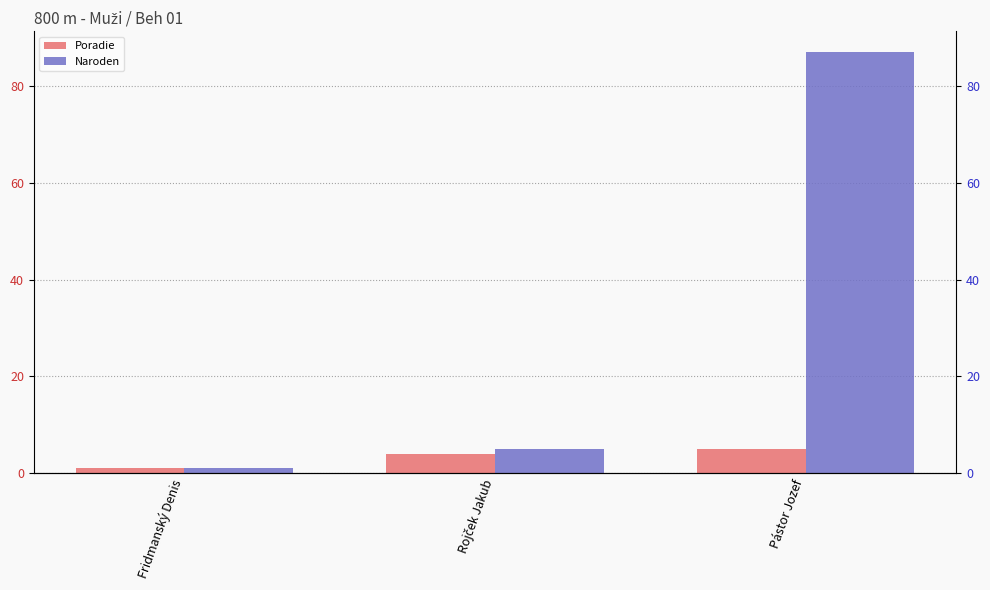

List the series in order of their overall mean, lowest first.

Poradie, Naroden